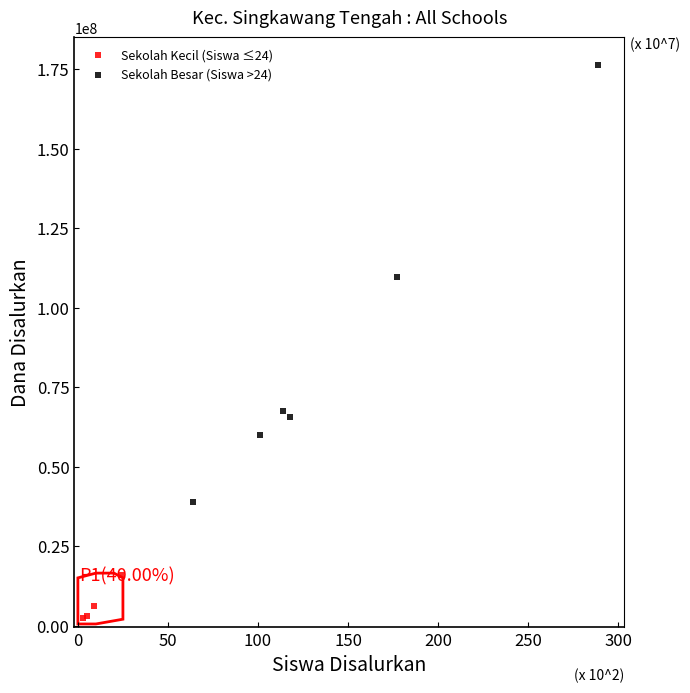

Which series reaches the minimum Y coordinate?

Sekolah Kecil (Siswa ≤24)